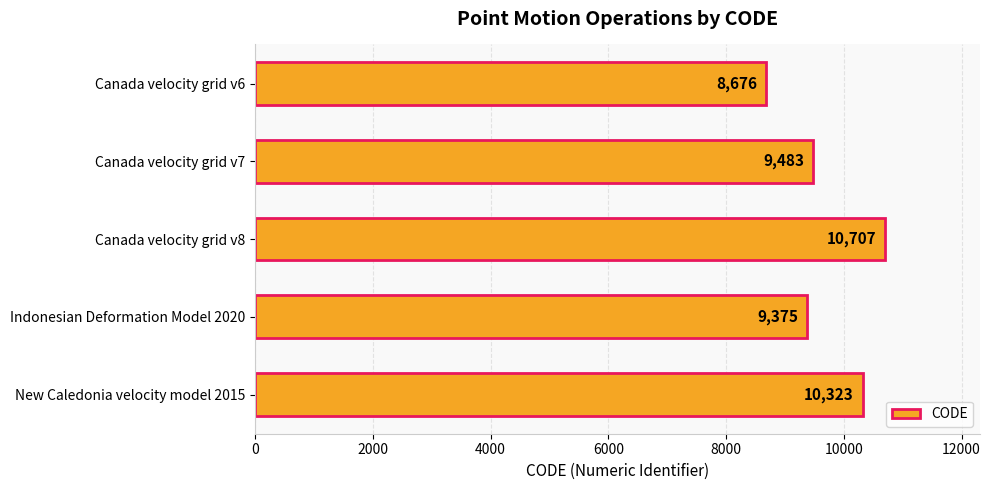

Between Canada velocity grid v6 and New Caledonia velocity model 2015, which is larger?

New Caledonia velocity model 2015